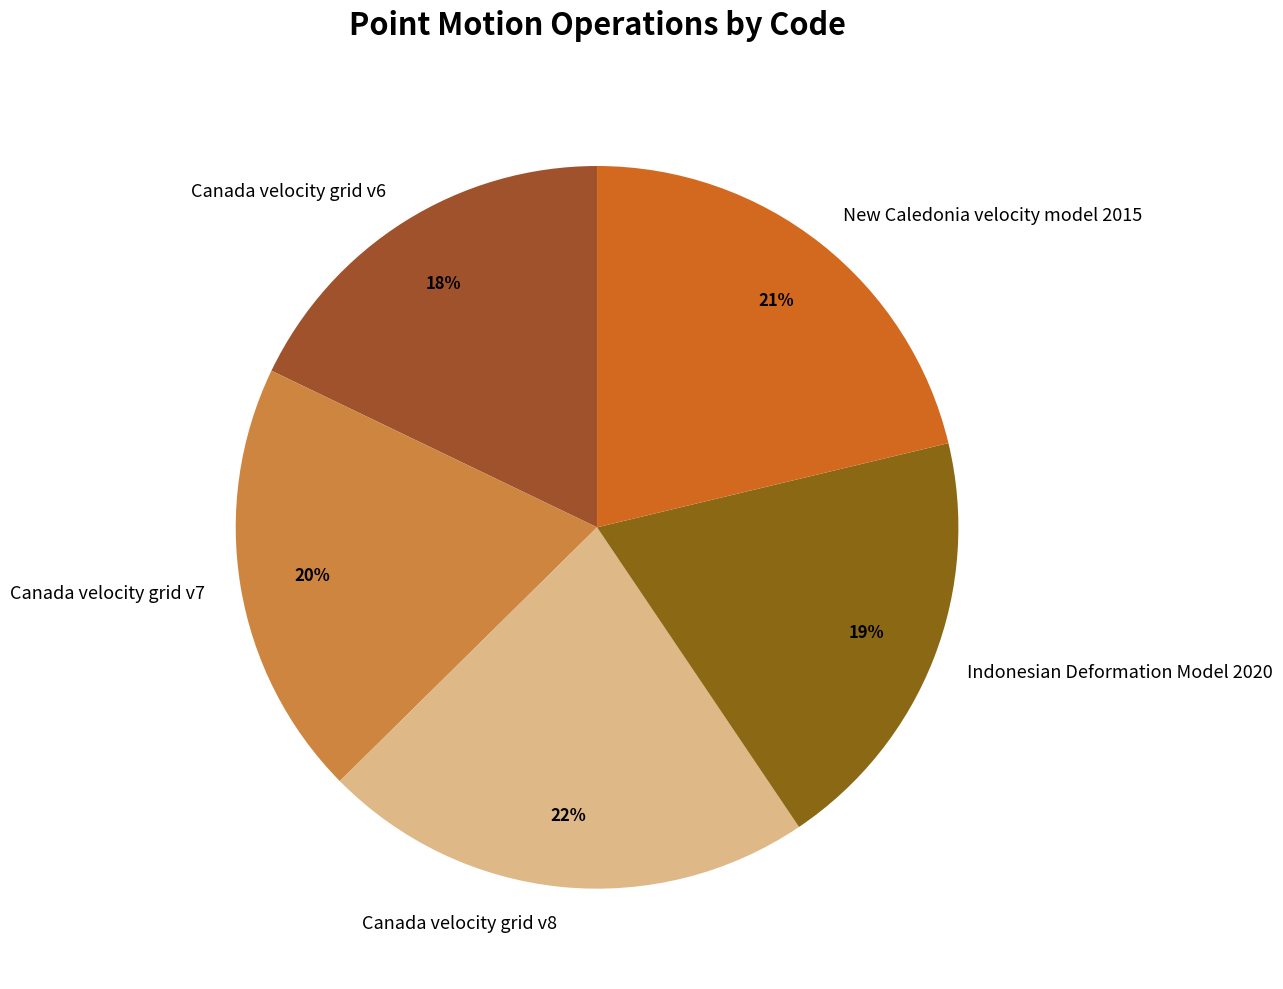

Do Canada velocity grid v7 and Canada velocity grid v8 together represent more than half of the pie?

No